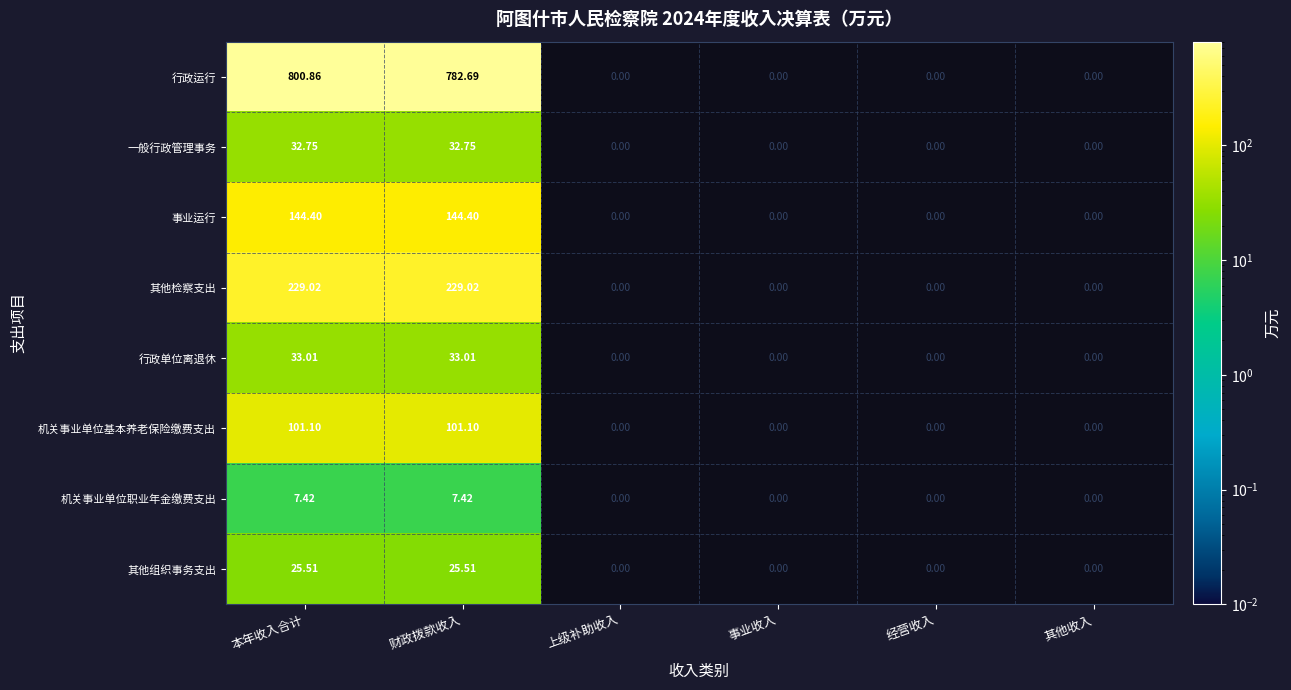

Rank the series at 财政拨款收入 from highest to lowest value.

行政运行, 其他检察支出, 事业运行, 机关事业单位基本养老保险缴费支出, 行政单位离退休, 一般行政管理事务, 其他组织事务支出, 机关事业单位职业年金缴费支出